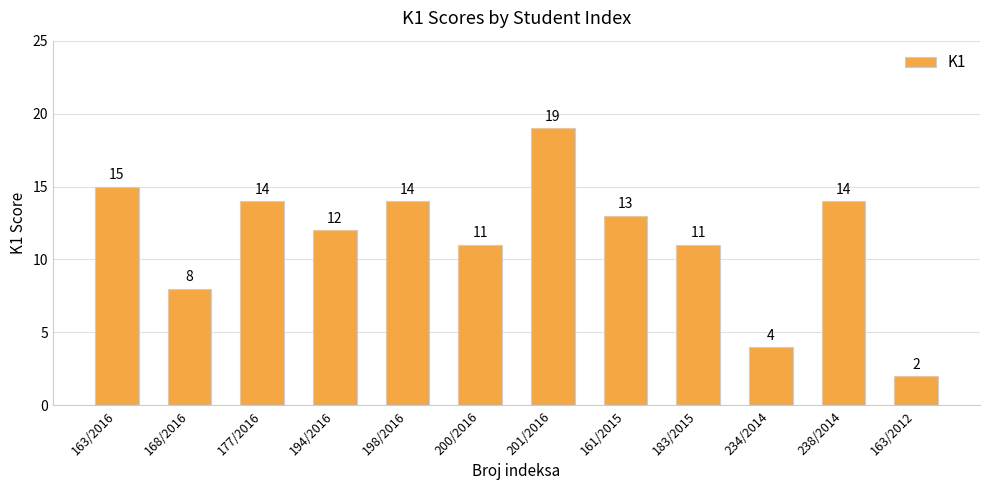

At which category does the chart reach its minimum across all series?

163/2012